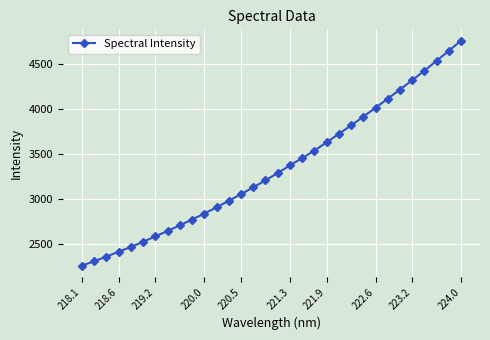

Count the number of categories in the chart.

32